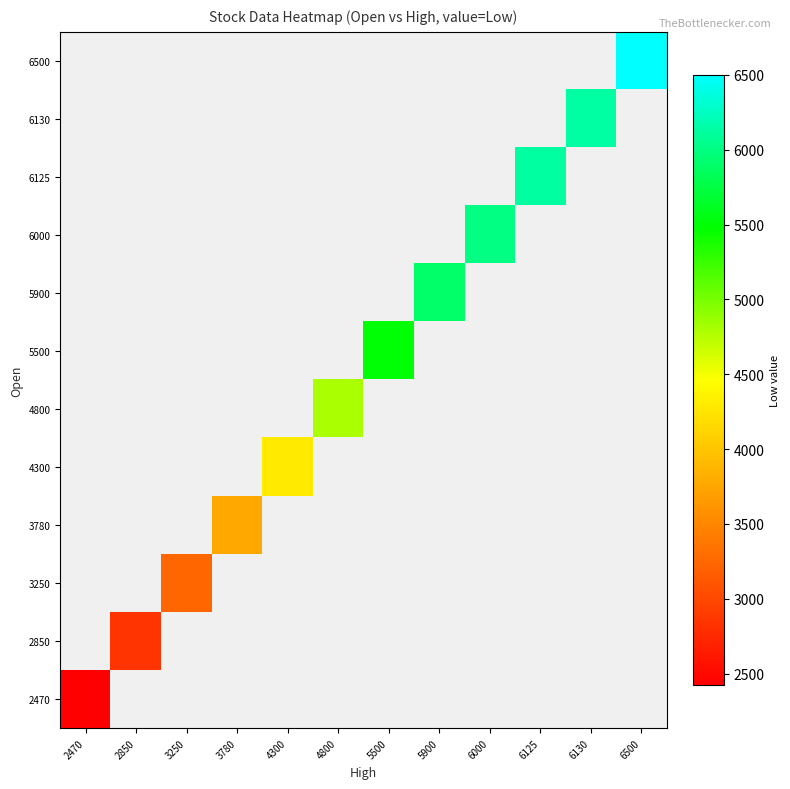

How many positive values does the 6500 series have?

1